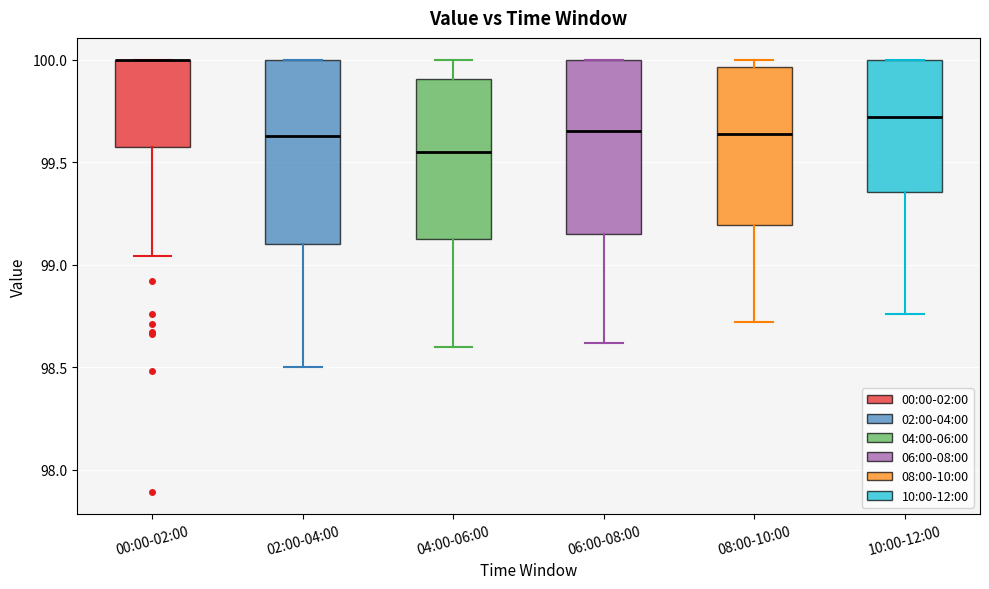

Reading left to right, read every box against the y-axis: the position of its median line, the range the box covers, and the ends of its whiskers. The values are not printed on the chart, so give them approximately, as read against the axis.

00:00-02:00: median 100.00 (drawn on the box's upper edge), box 99.60 to 100.00, whiskers 99.05 to 100.00
02:00-04:00: median 99.65, box 99.10 to 100.00, whiskers 98.50 to 100.00
04:00-06:00: median 99.55, box 99.15 to 99.90, whiskers 98.60 to 100.00
06:00-08:00: median 99.65, box 99.15 to 100.00, whiskers 98.60 to 100.00
08:00-10:00: median 99.65, box 99.20 to 99.95, whiskers 98.70 to 100.00
10:00-12:00: median 99.70, box 99.35 to 100.00, whiskers 98.75 to 100.00